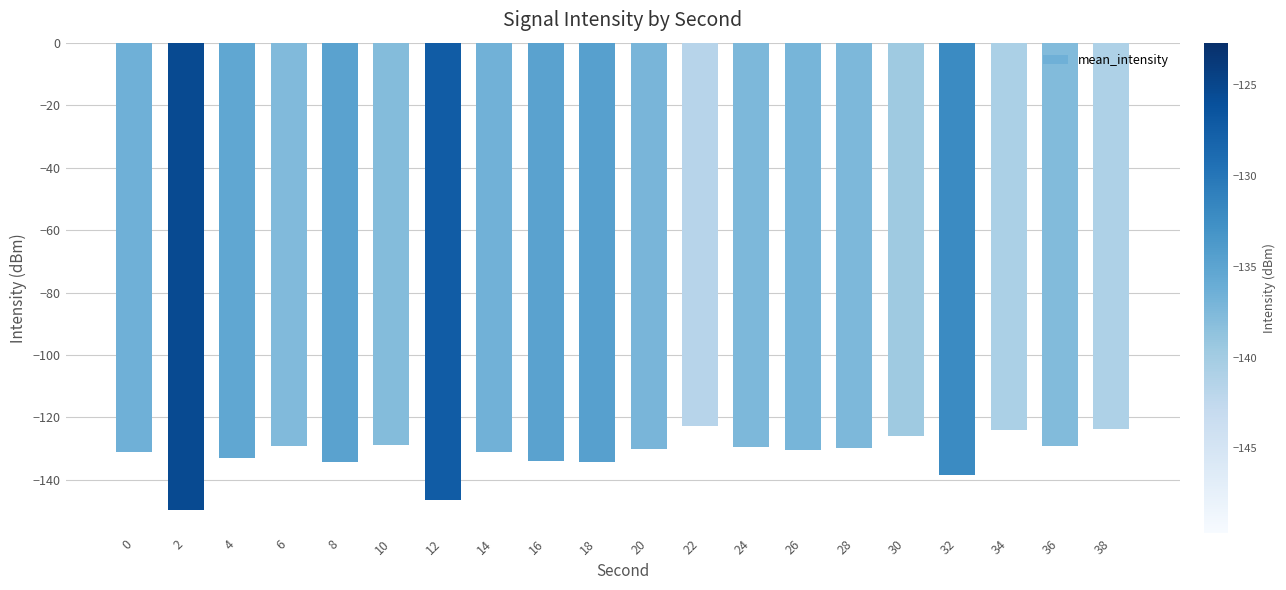

What is the difference between the values at 36 and 30?

3.3